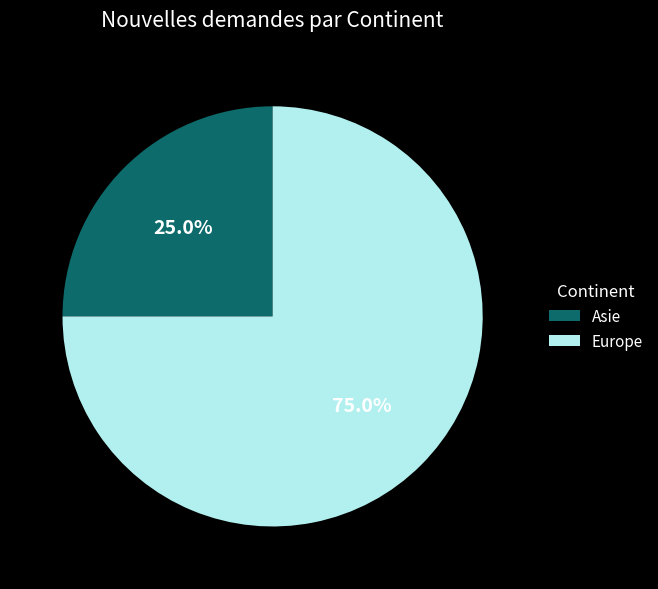

Which slice represents more than half of the pie?

Europe